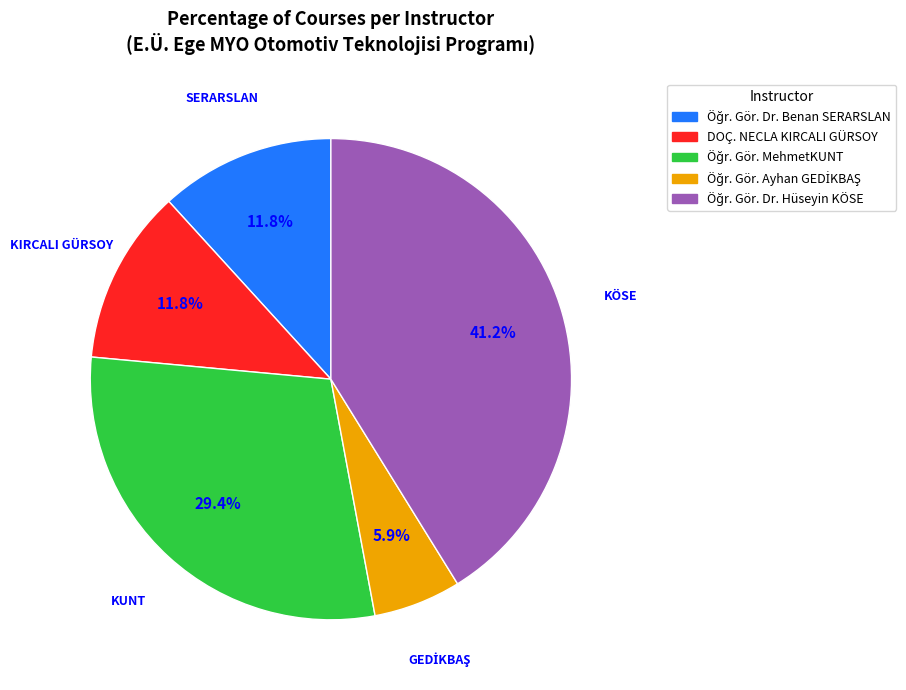

Is there any slice that represents more than half of the pie?

No